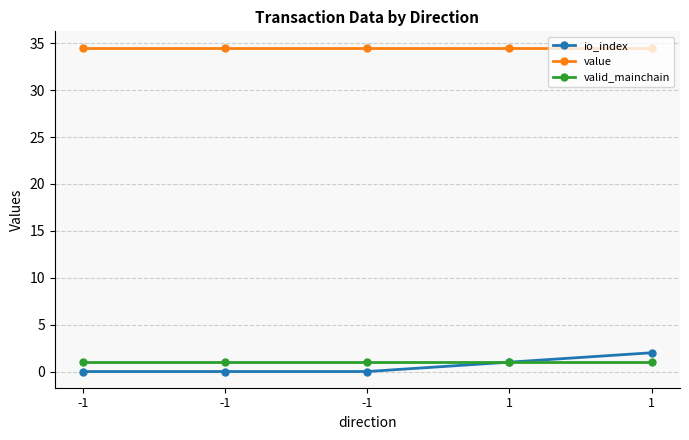

True or false: io_index has more than 1 points higher than both neighbors.

False